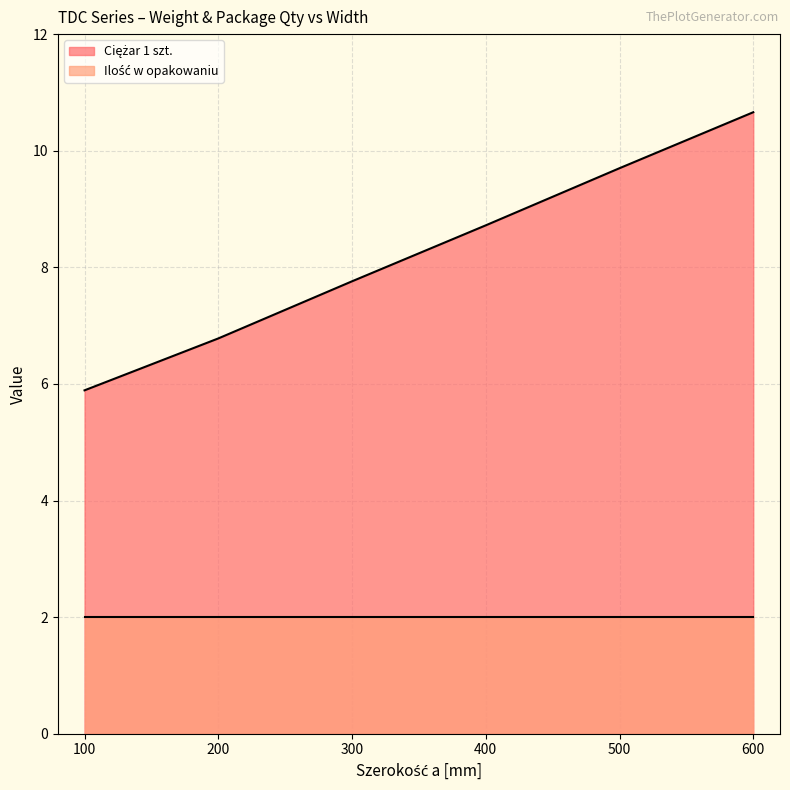

What is the average value?

8.3